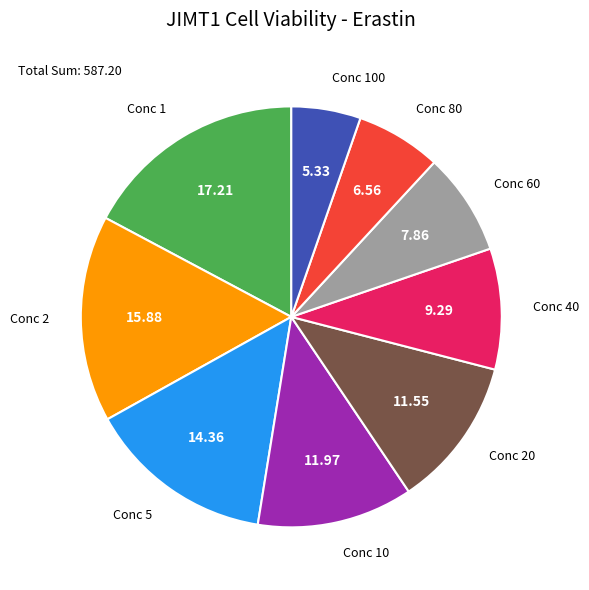

Which slice is the smallest?

Conc 100